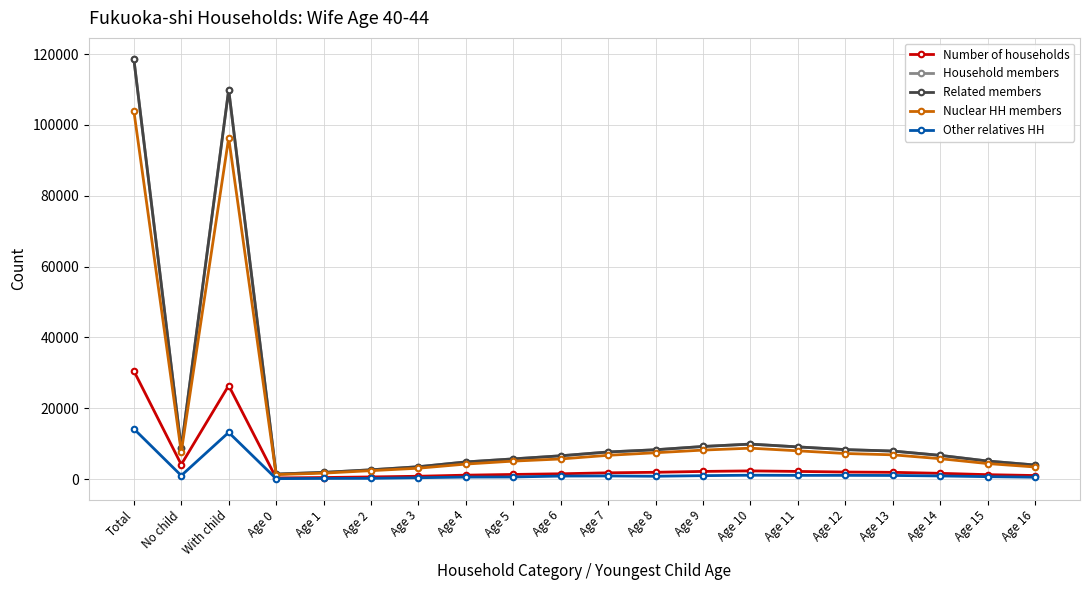

What position from the left is Age 5?

9